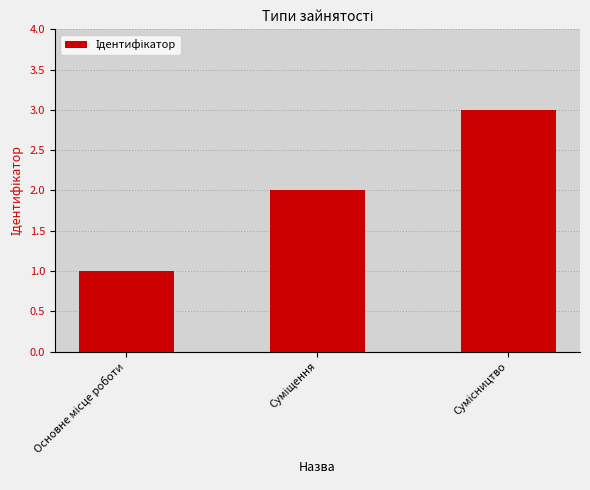

What is the maximum value shown in the chart?

3